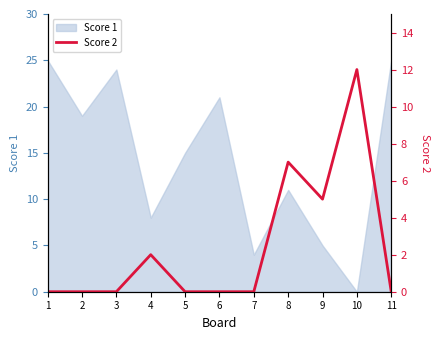

At which label is the value closest to 6?

8